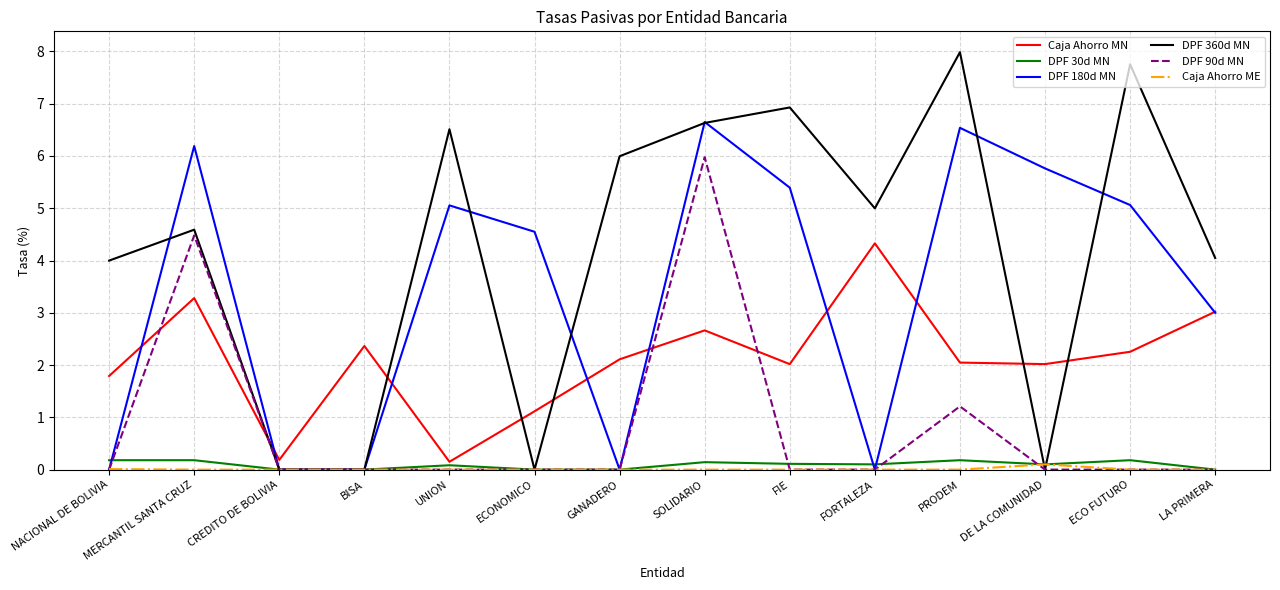

The Caja Ahorro MN series shows 0.7 at PRODEM. True or false?

False